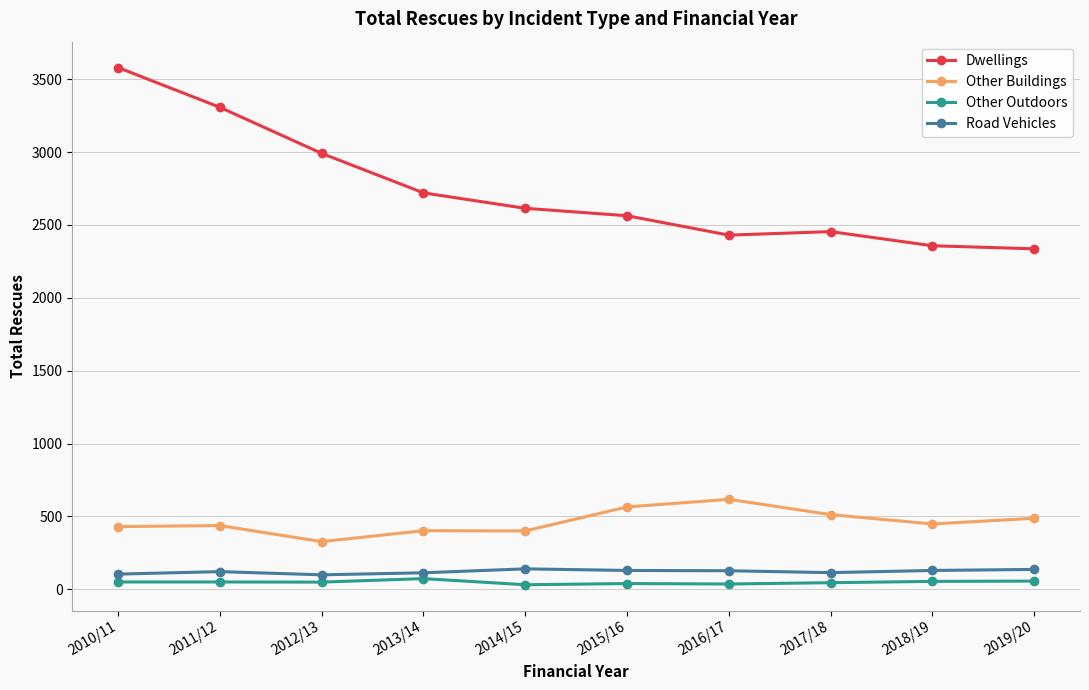

How many values in the Dwellings series are below 2614?

5